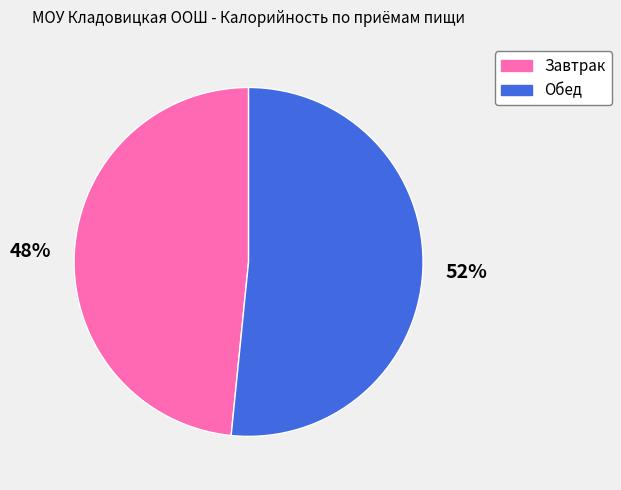

Is there a majority slice in this chart?

Yes